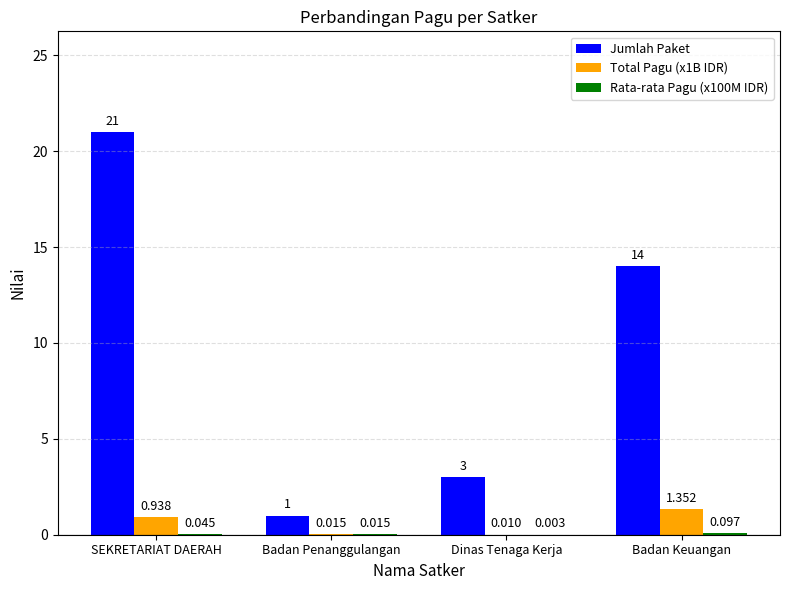

Which series has the largest total across all categories?

Jumlah Paket